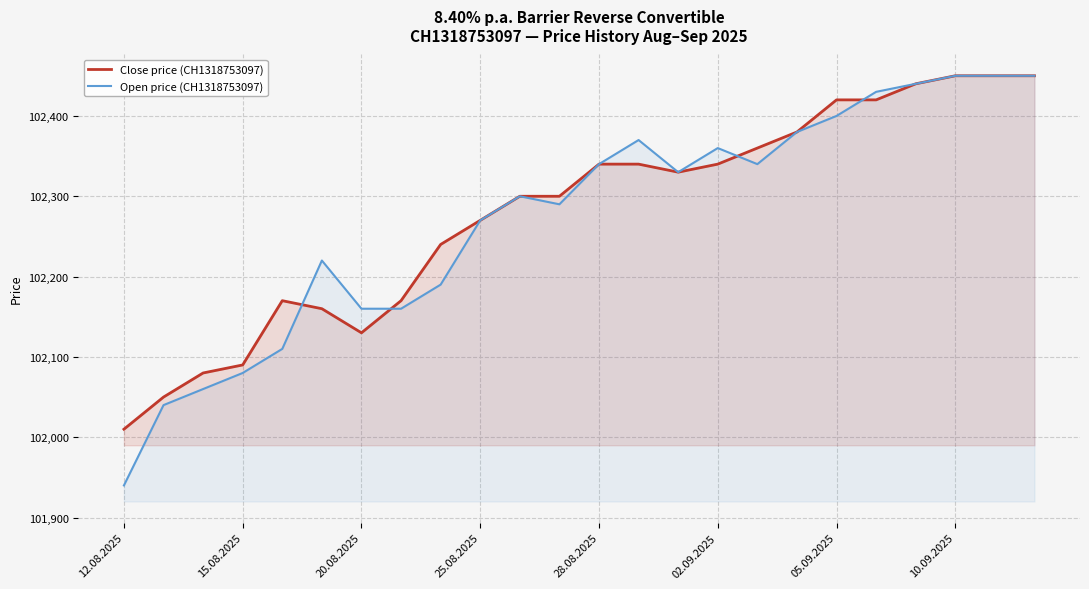

What is the difference between the highest and lowest values at 02.09.2025?

20